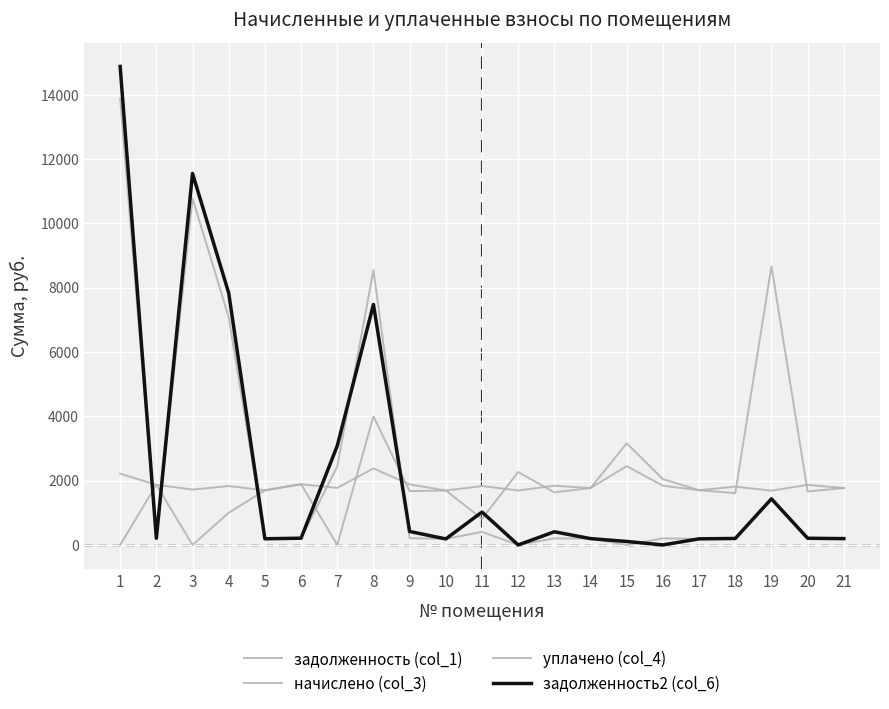

Which label corresponds to the smallest value in the chart?

12